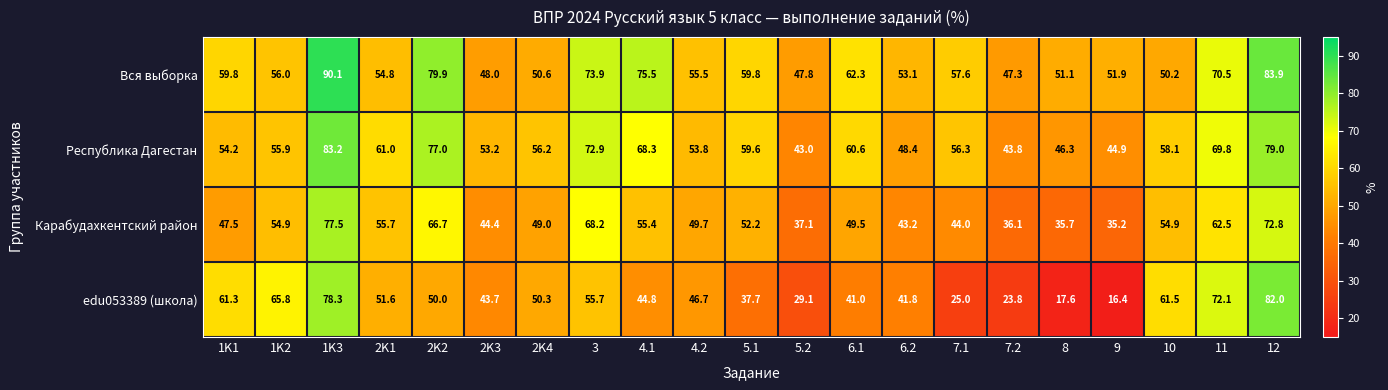

What is the total value across all series at 6.2?

186.5